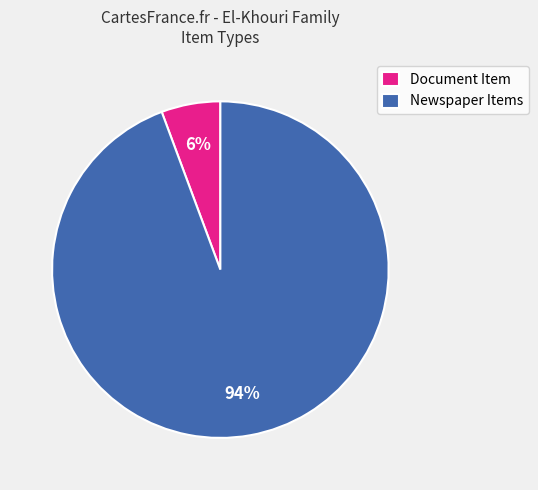

Count the number of slices in the pie.

2